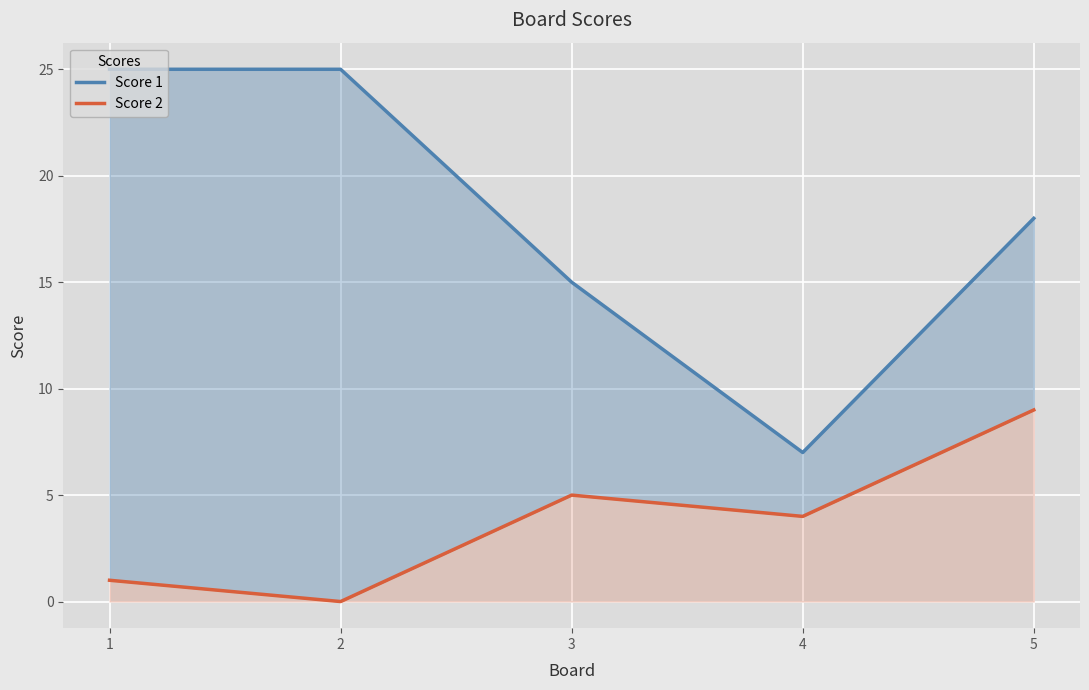

Which series has the widest spread of values?

Score 1